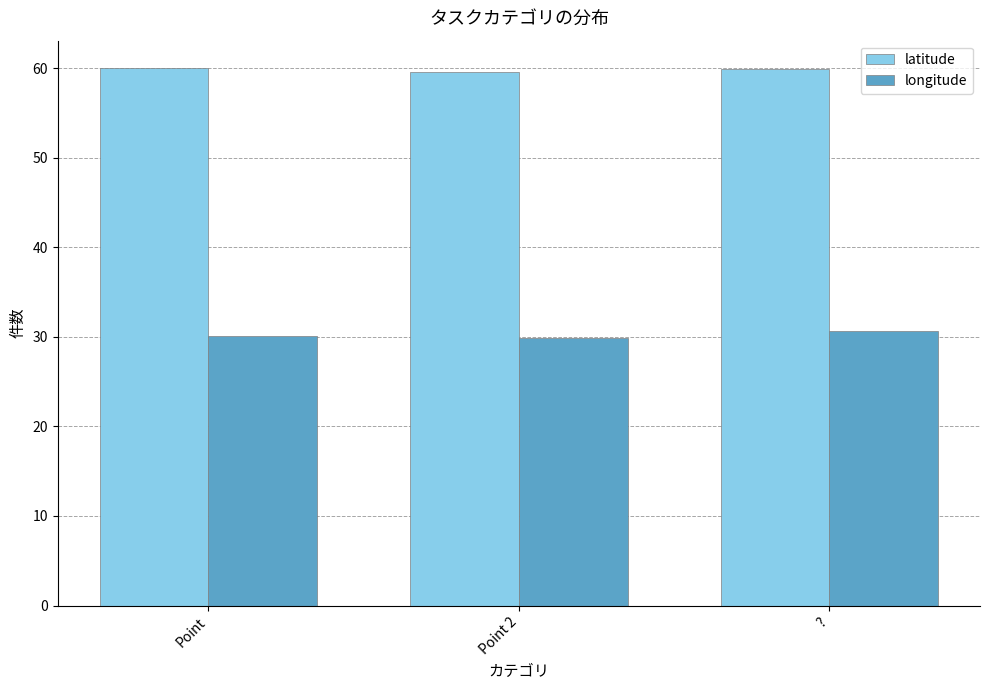

List the series in order of their peak value, lowest first.

longitude, latitude